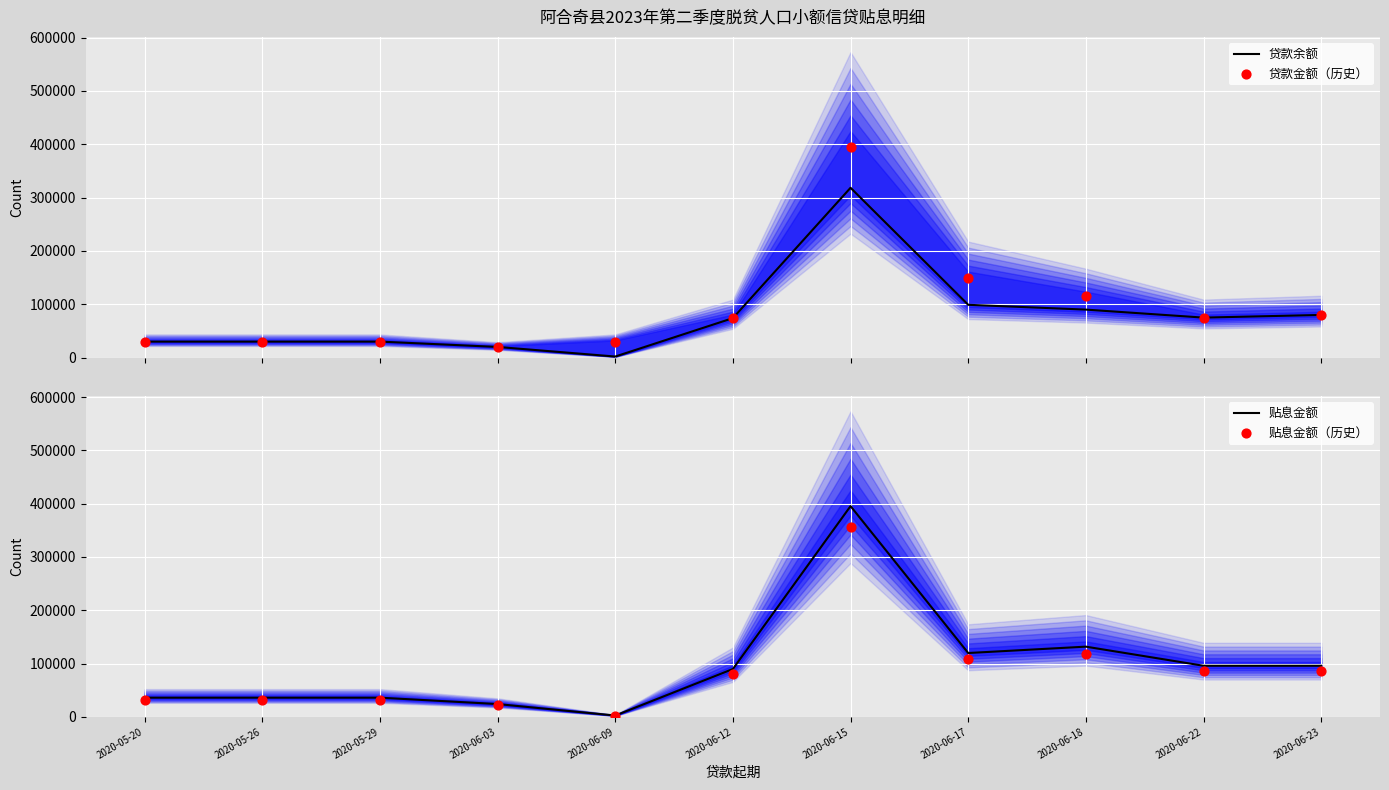

Which series contains the highest Y value?

贴息金额